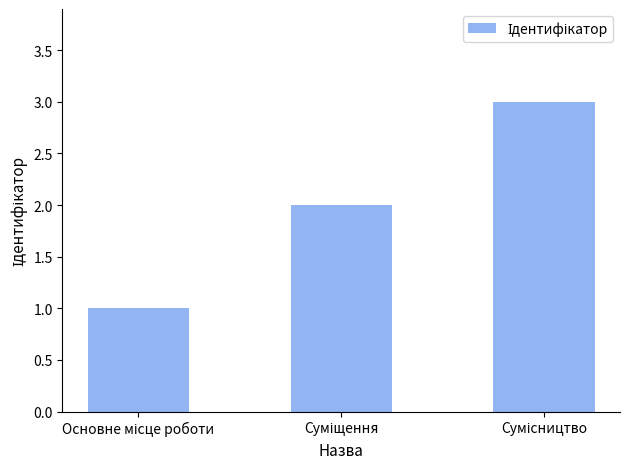

What is the sum of all values?

6